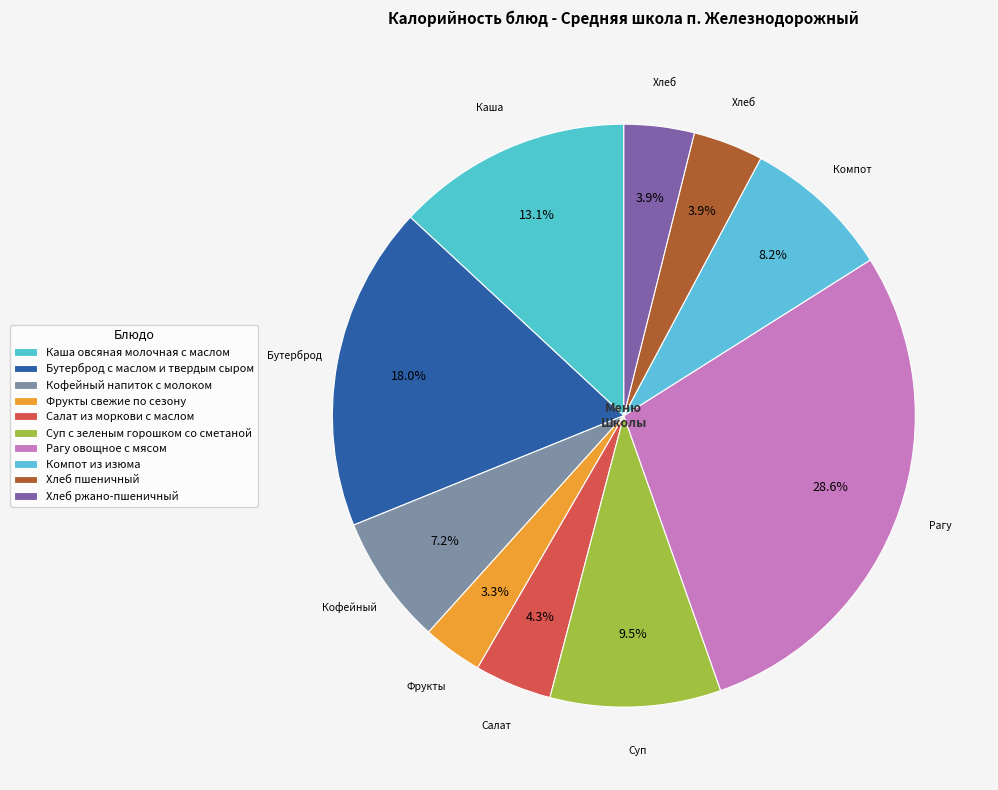

What is the largest slice in the pie chart?

Рагу овощное с мясом